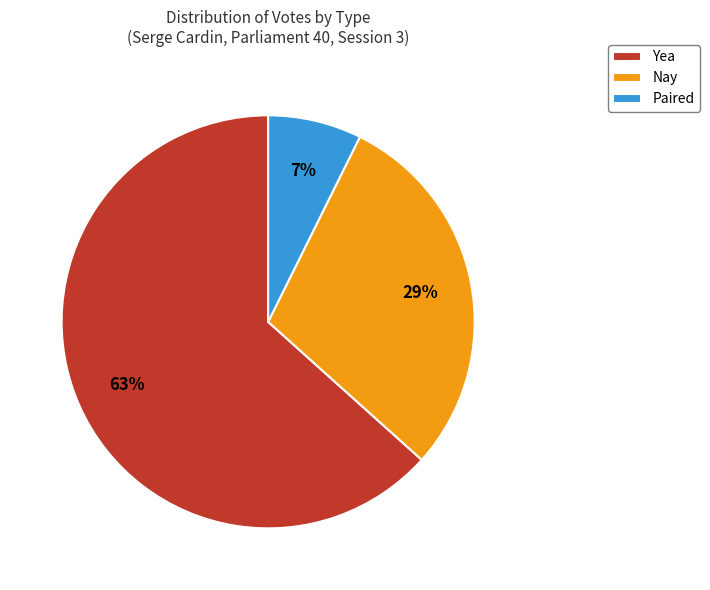

Which has a higher value, Nay or Yea?

Yea